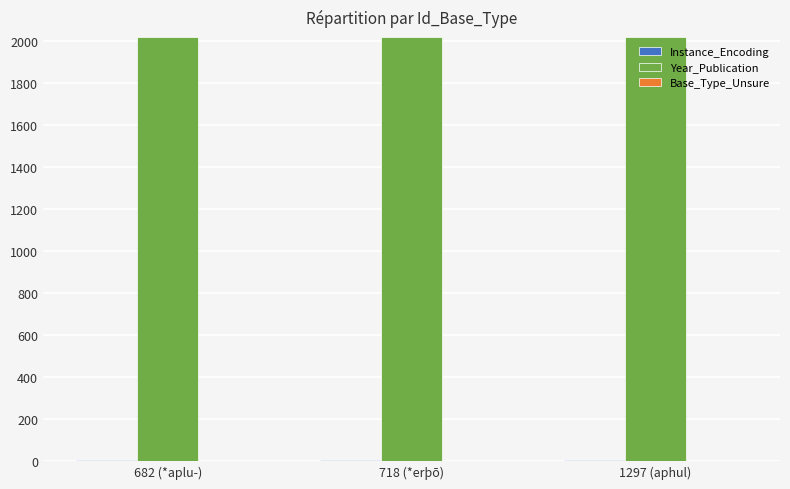

What is the sum of all Year_Publication values?

6054